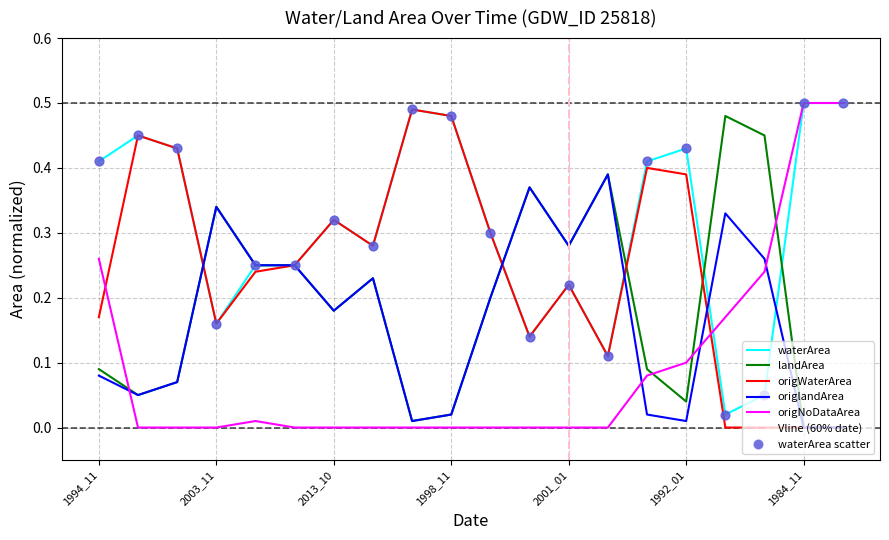

At how many categories does at least one series exceed 0?

20